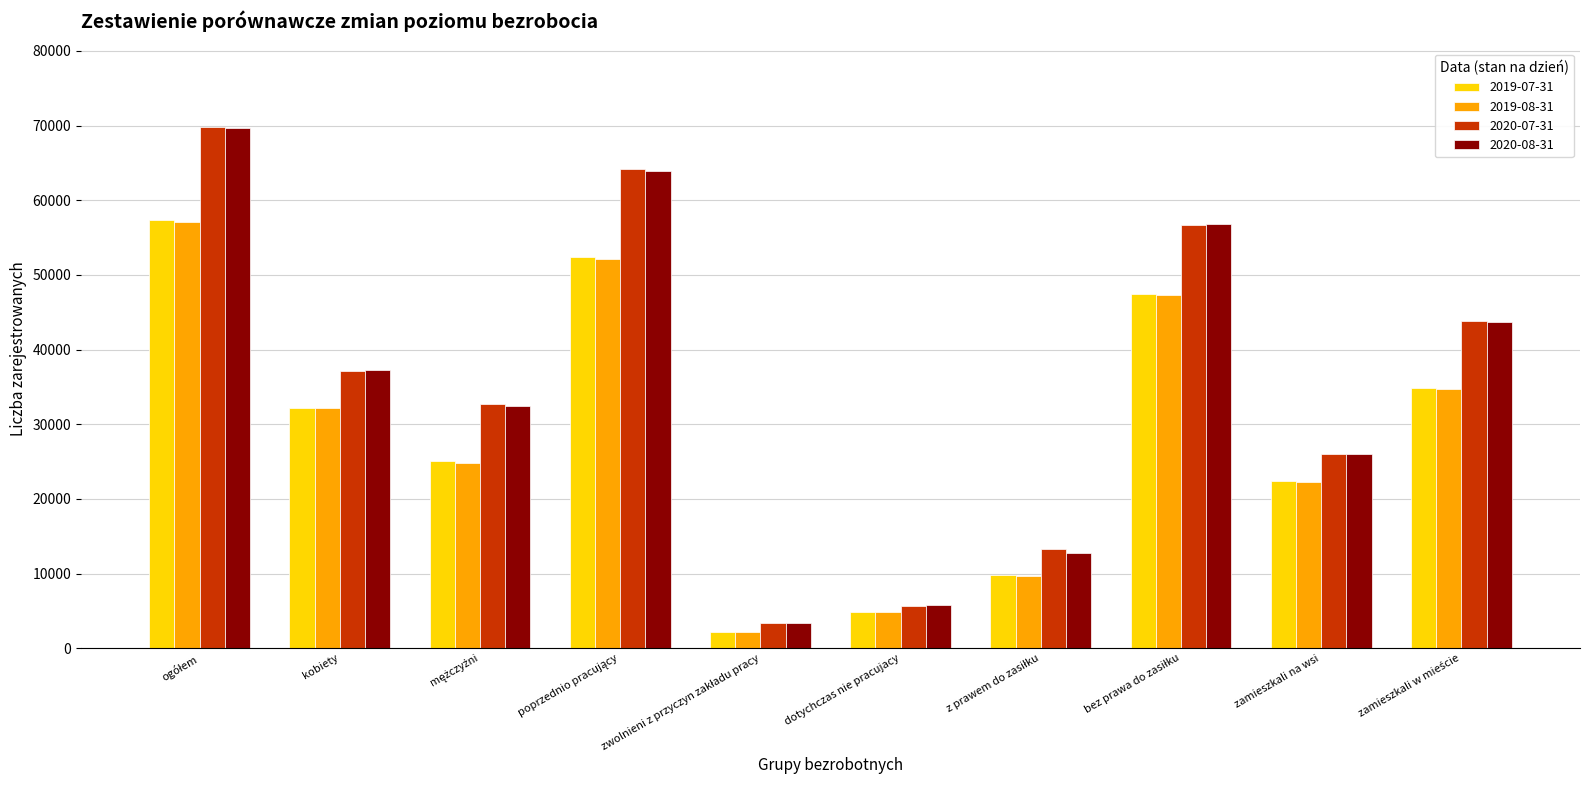

How many bars are there in total?

40